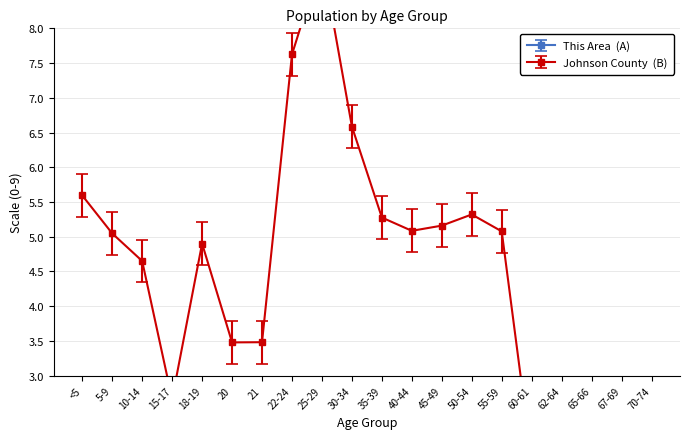

What is the label of the 1st point from the left?

<5